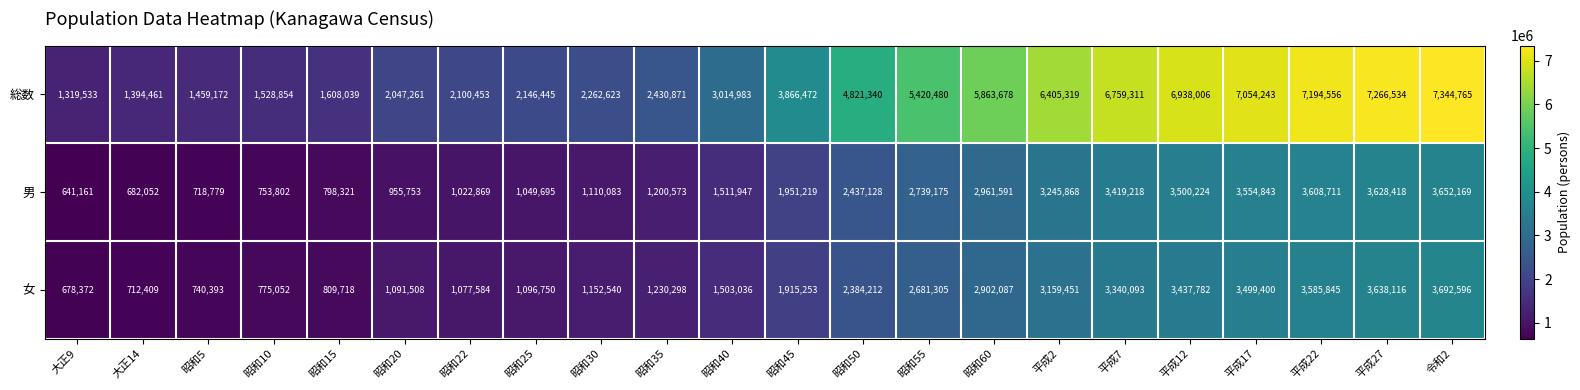

How many distinct data groups are displayed?

3